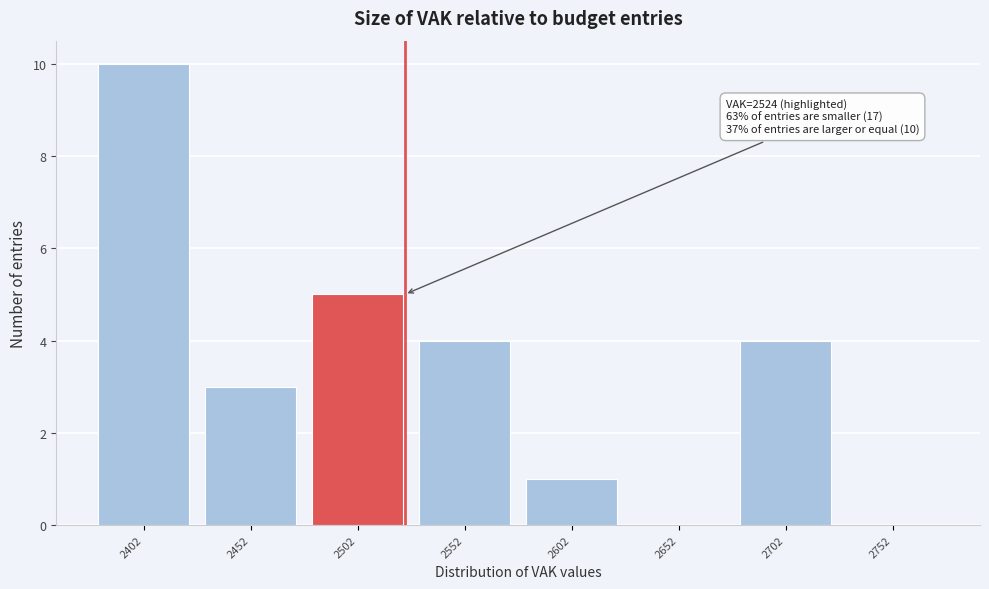

Over which range of the x-axis is the bar tallest?

2377 to 2427